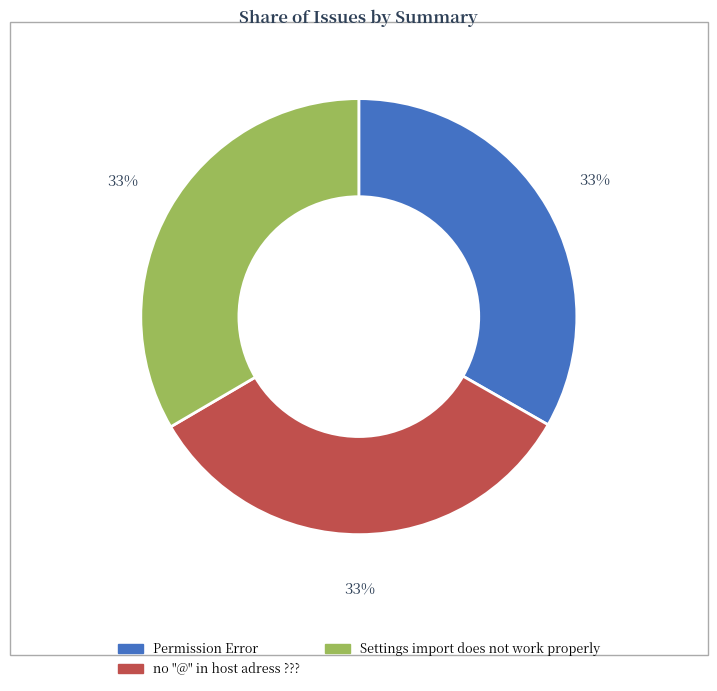

To the nearest percent, what portion does Permission Error represent?

33%